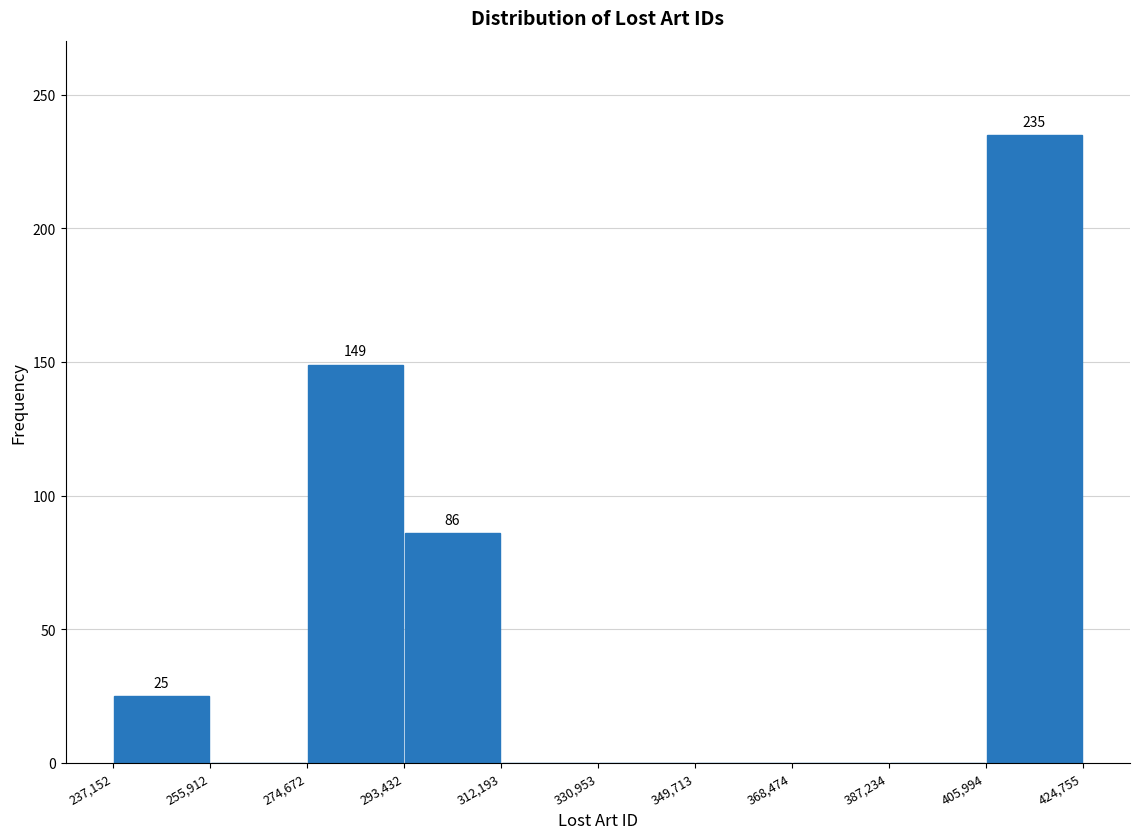

Which range on the x-axis has the tallest bar?

405,994 to 424,755